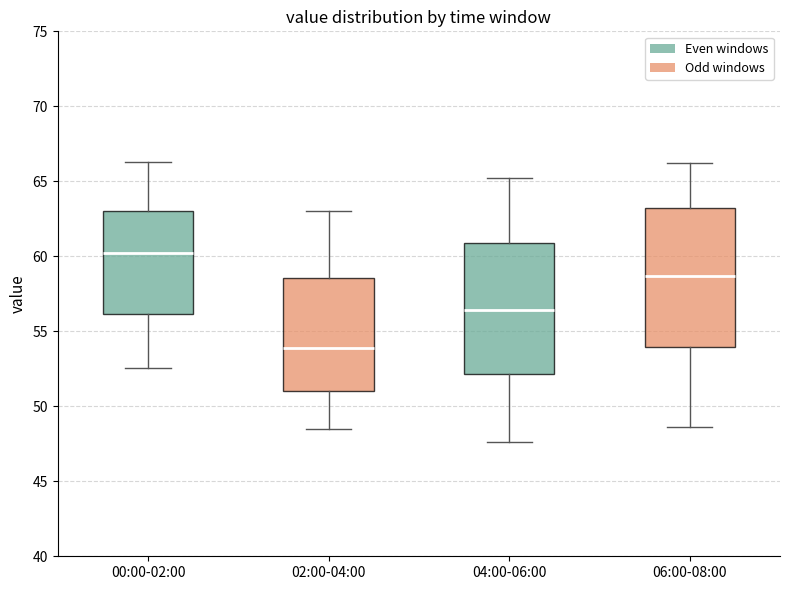

Where does the median line of the box for 00:00-02:00 sit on the y-axis? The values are not printed on the chart, so give them approximately, as read against the axis.

60.0